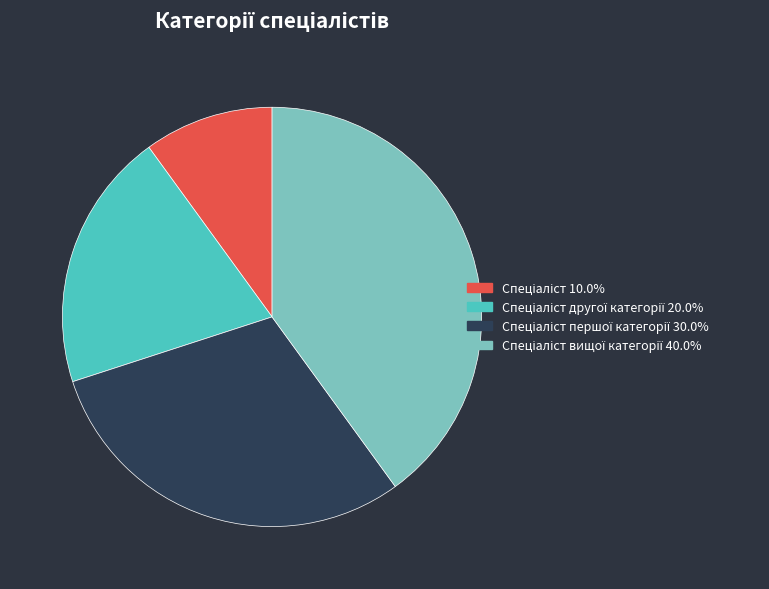

How many slices are in this pie chart?

4